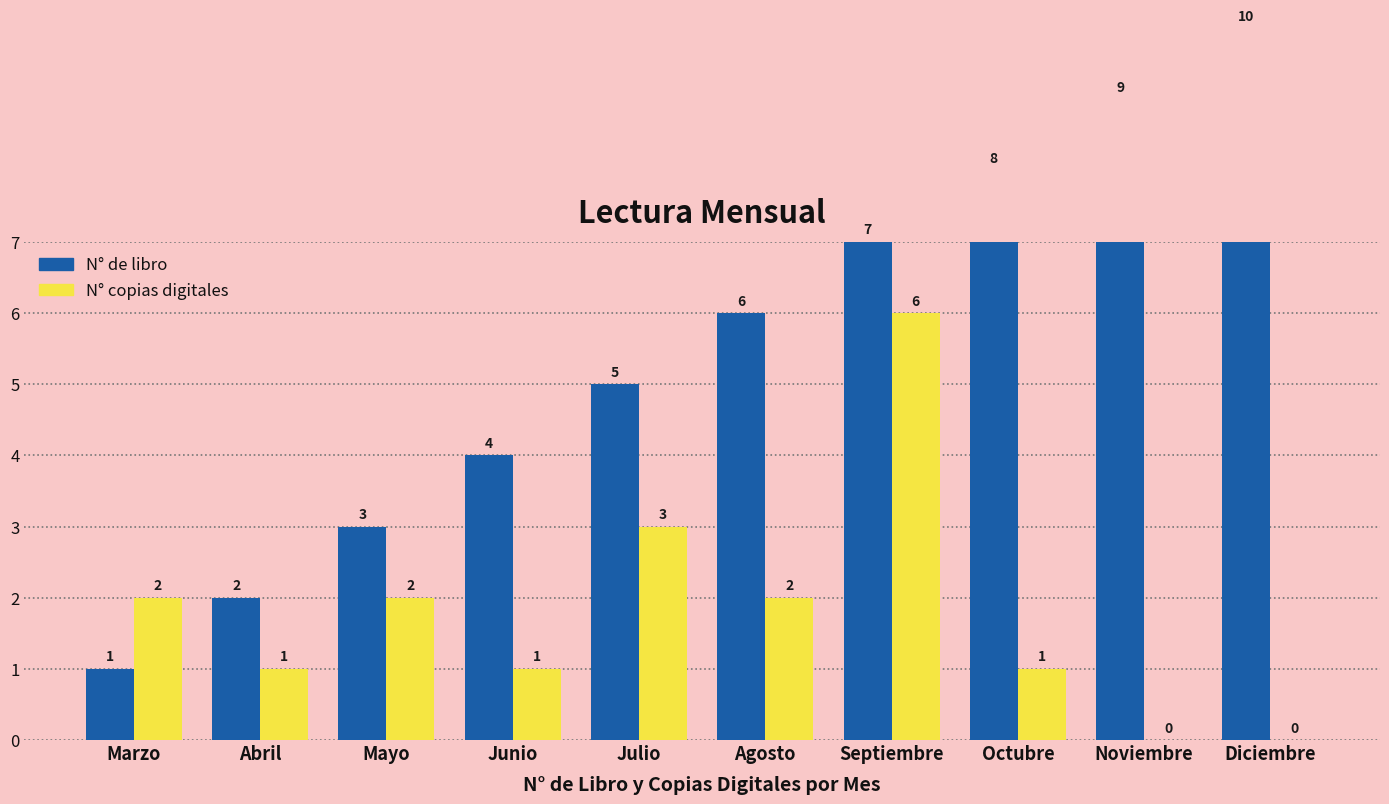

What is the sum of the N° de libro values at Septiembre and Mayo?

10